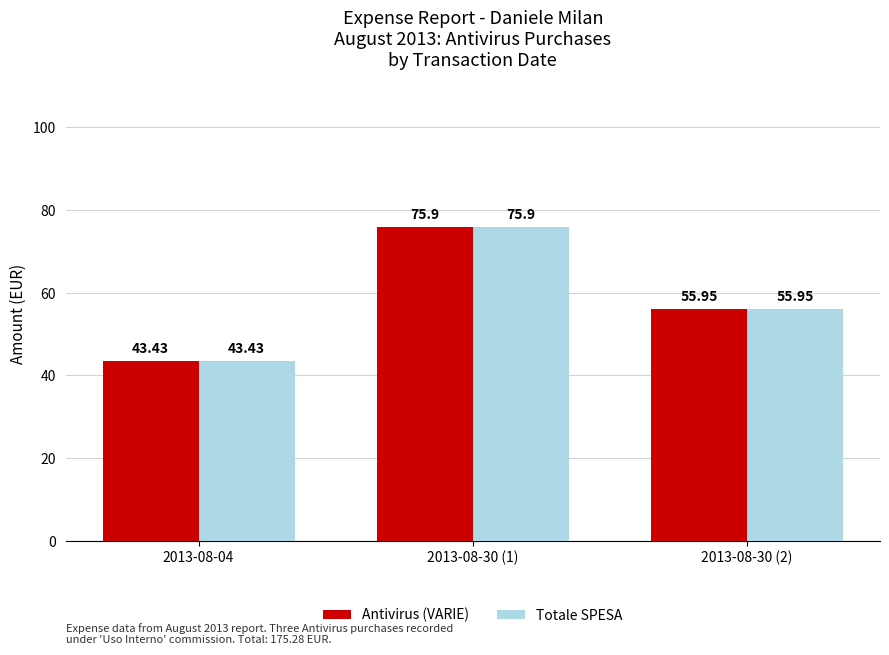

Where does the Antivirus (VARIE) series first go above 55?

2013-08-30 (1)